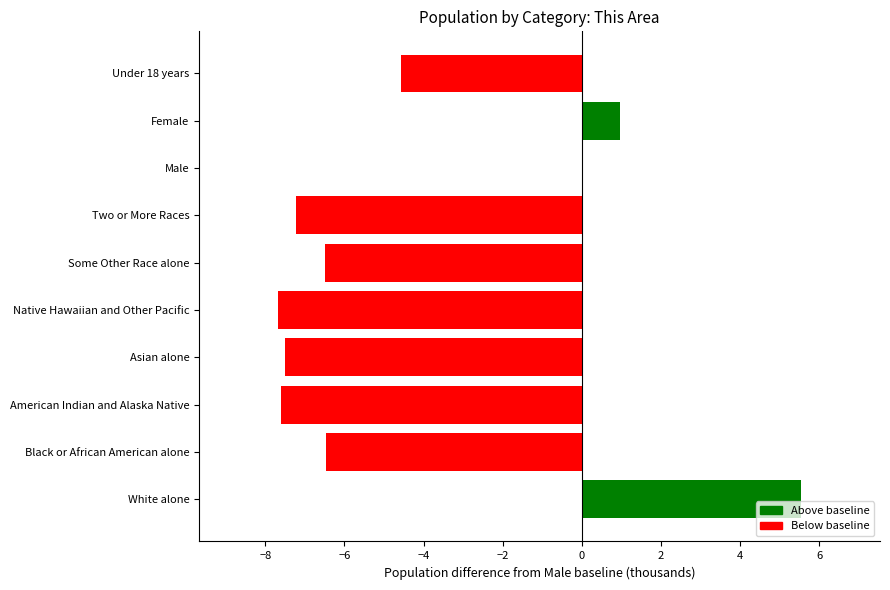

Are the bars grouped side by side (vs. stacked)?

No